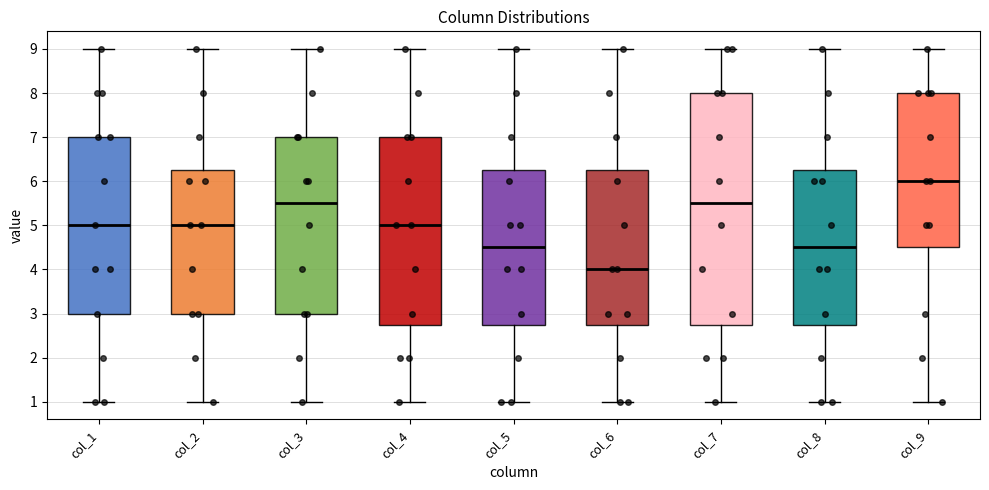

Where does the upper whisker of the box for col_7 end on the y-axis? The values are not printed on the chart, so give them approximately, as read against the axis.

9.0